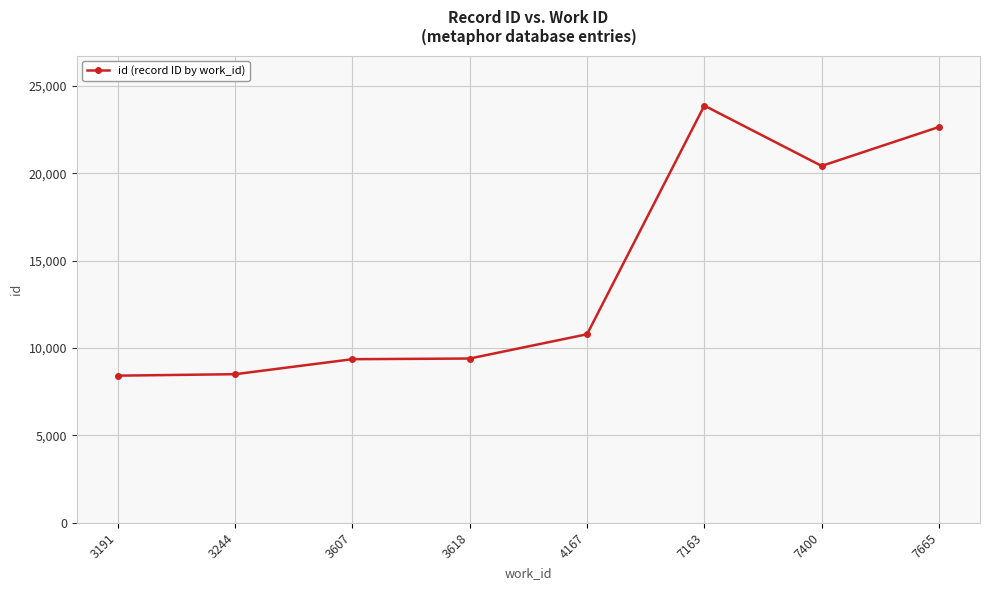

What is the smallest value displayed?

8414